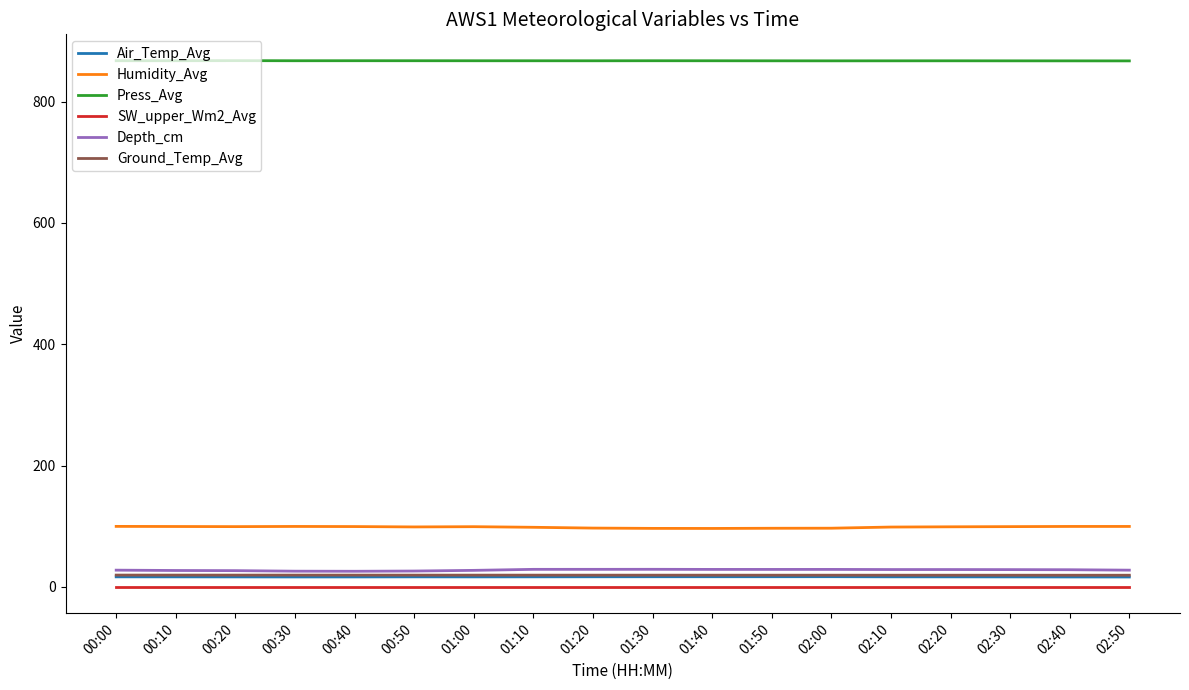

How many series are shown in this chart?

6